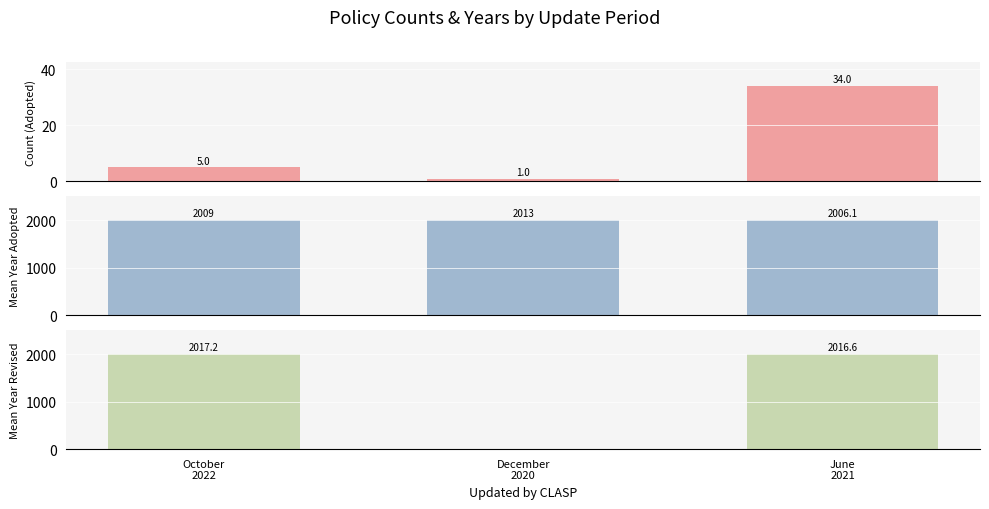

Which category has the highest value in the Count (Adopted) series?

June
2021